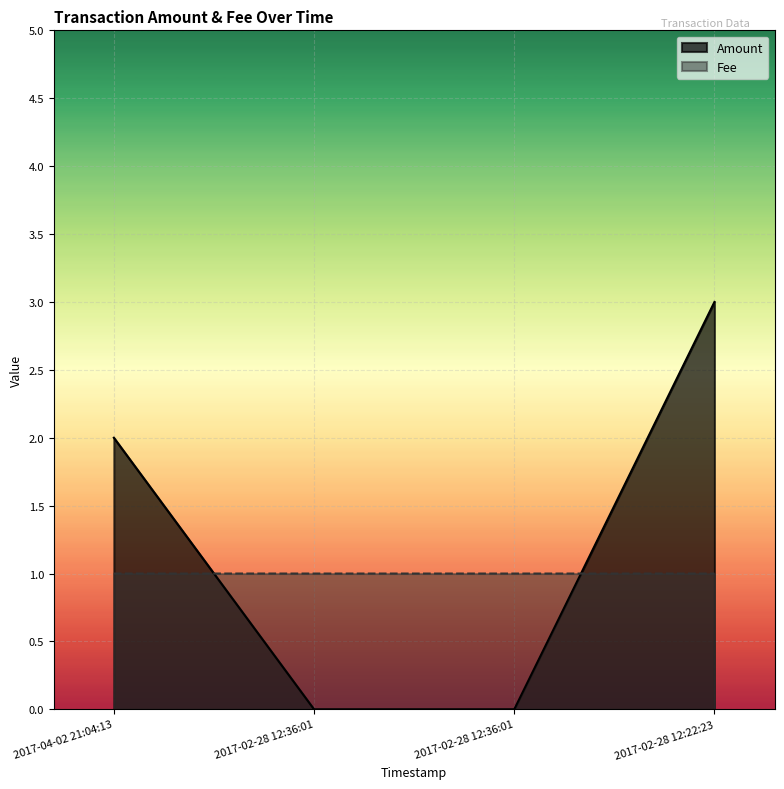

Reading left to right, extract all data points from this chart.

Amount: 2.0	0.0	0.0	3.0
Fee: 1.0	1.0	1.0	1.0